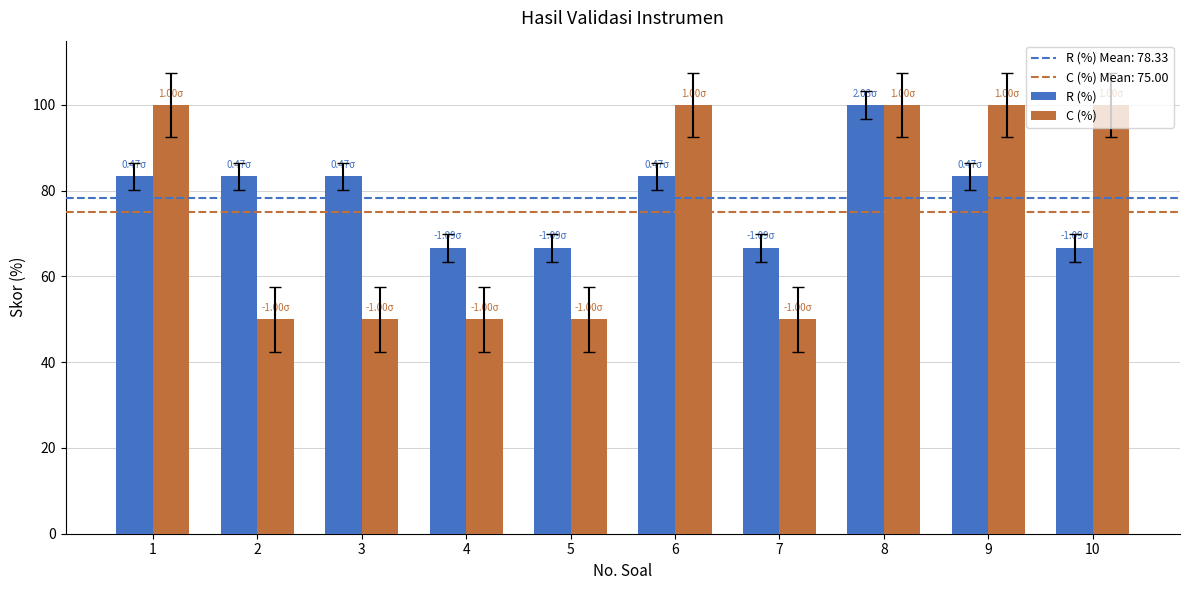

What is the difference between the maximum and minimum values in the C (%) series?

50.0